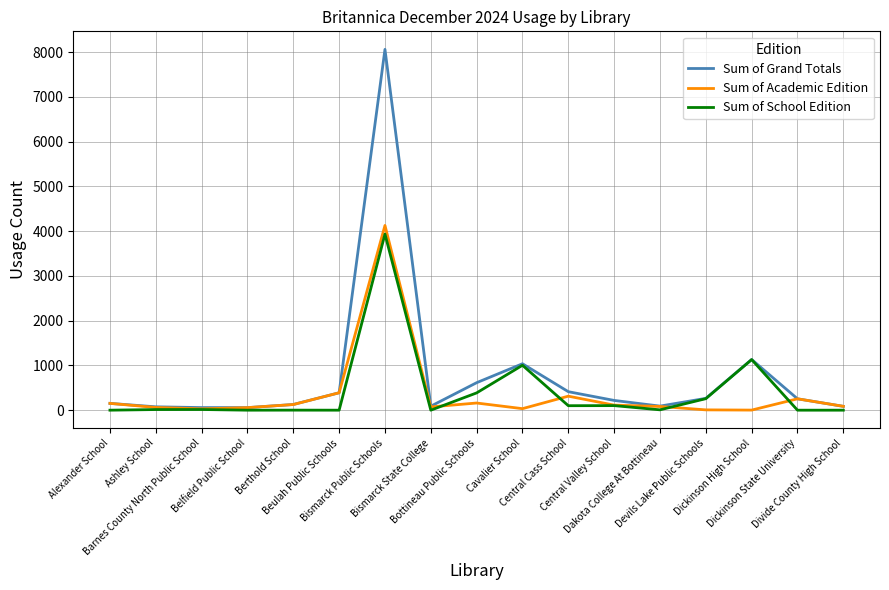

True or false: Sum of Grand Totals has more than 0 interior local peaks.

True